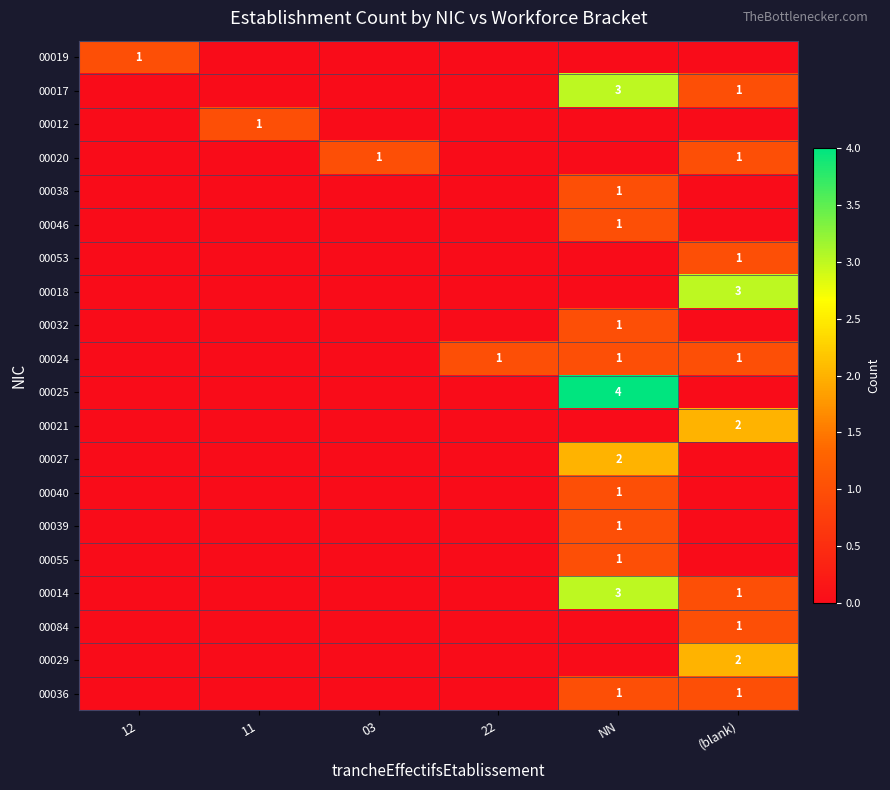

Which has a higher value, 22 or 03?

22